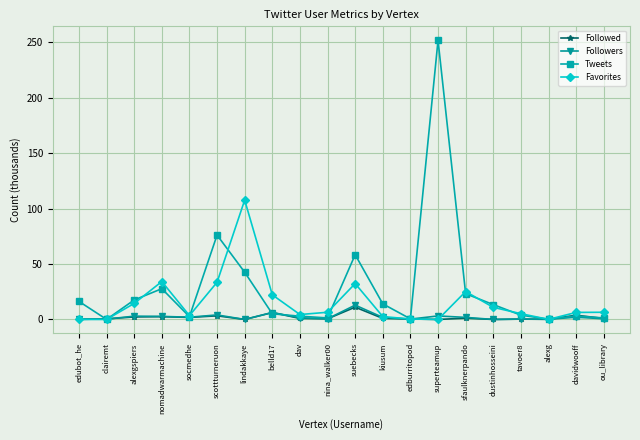

Is it true that Followed equals 11.1 at suebecks?

True